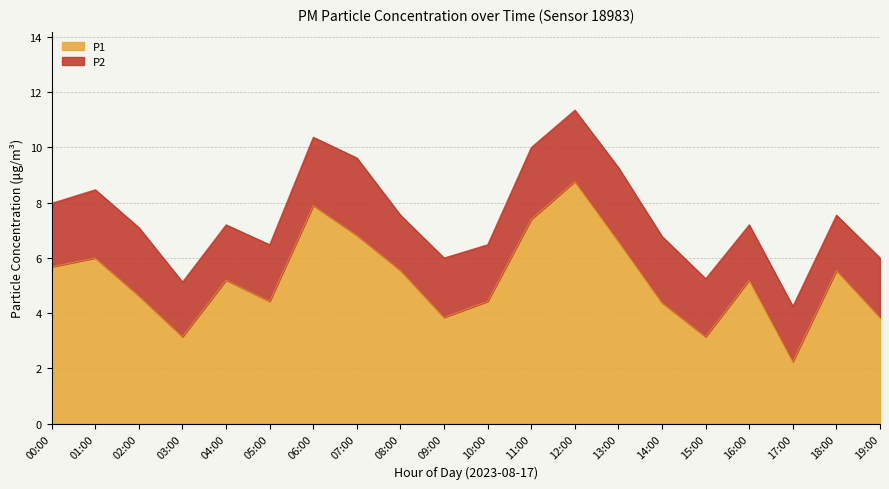

What is the average value?

5.2